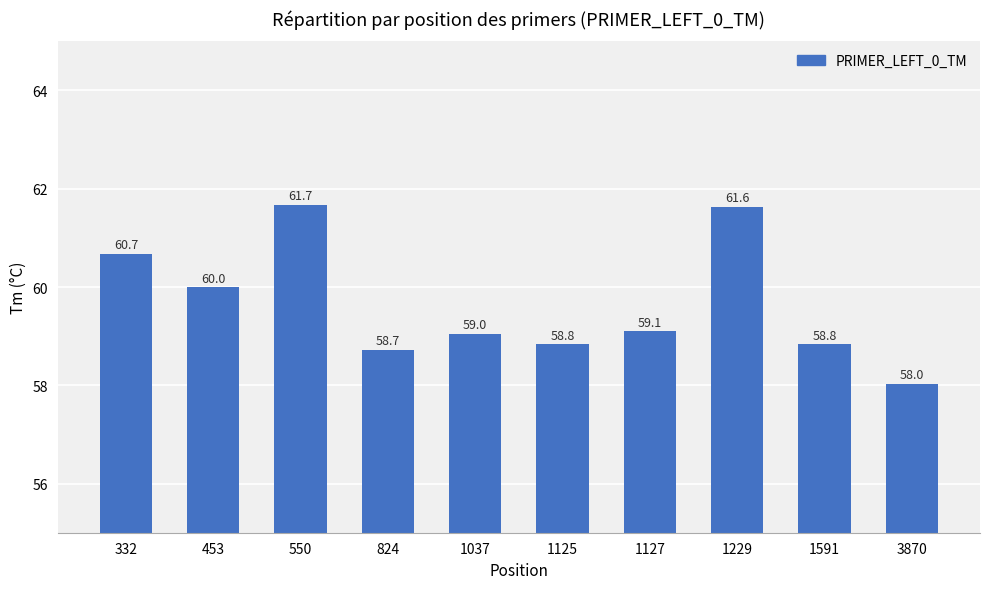

What is the average value?

59.7